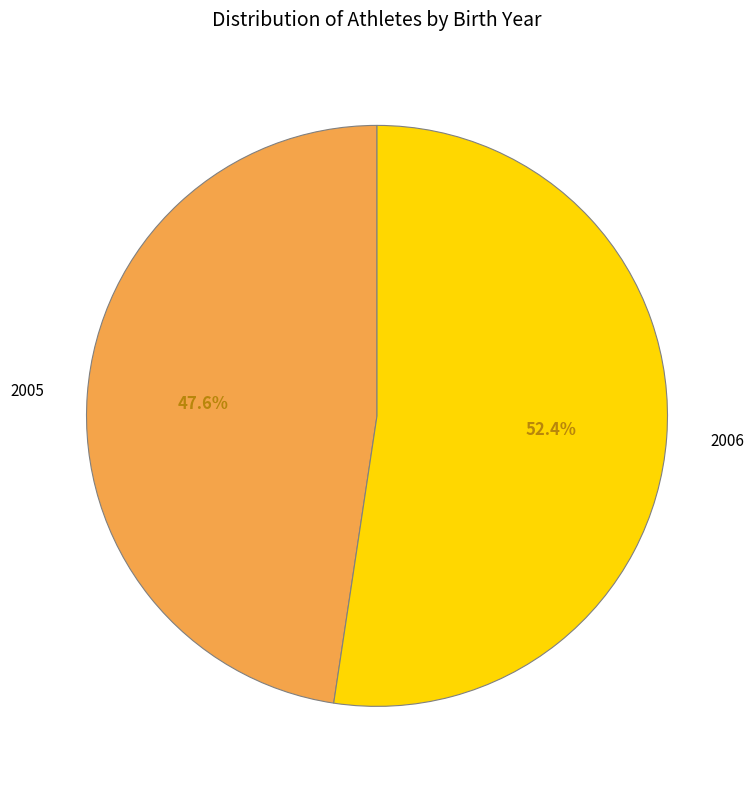

To the nearest percent, what is the difference between the largest and smallest slice percentages?

5%